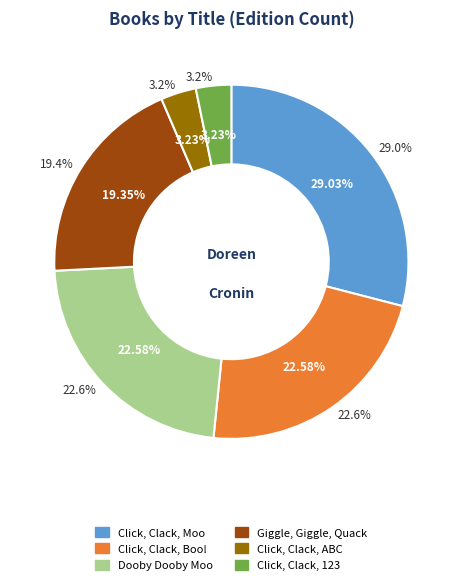

What is the total percentage of Click, Clack, ABC and Giggle, Giggle, Quack?

22.6%